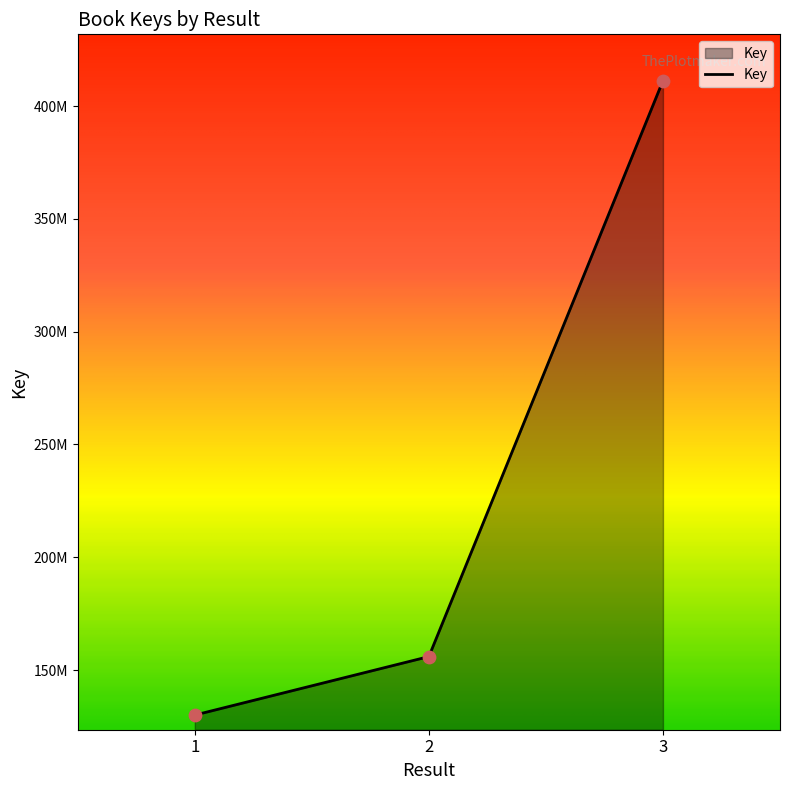

Does the chart have visible grid lines?

No